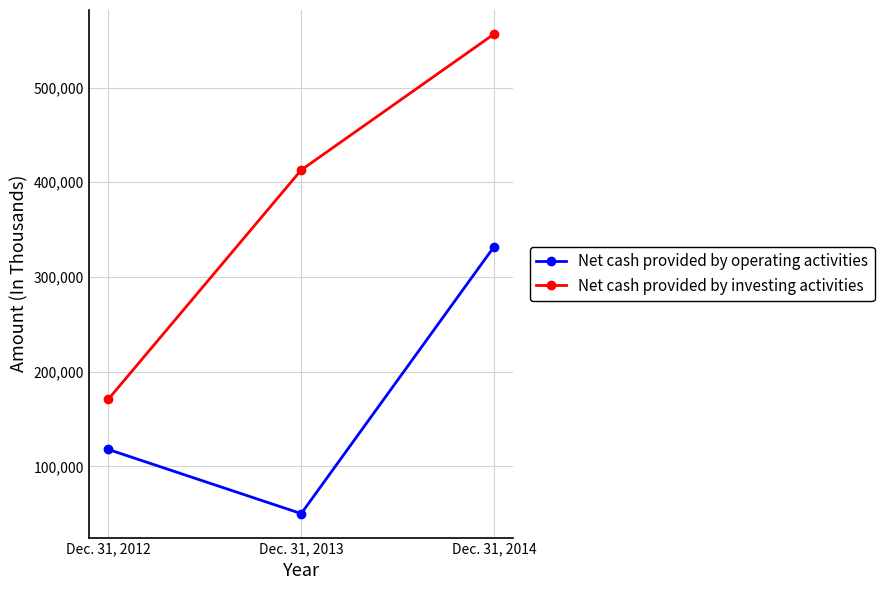

Where is Net cash provided by operating activities nearest to the value 191181?

Dec. 31, 2012